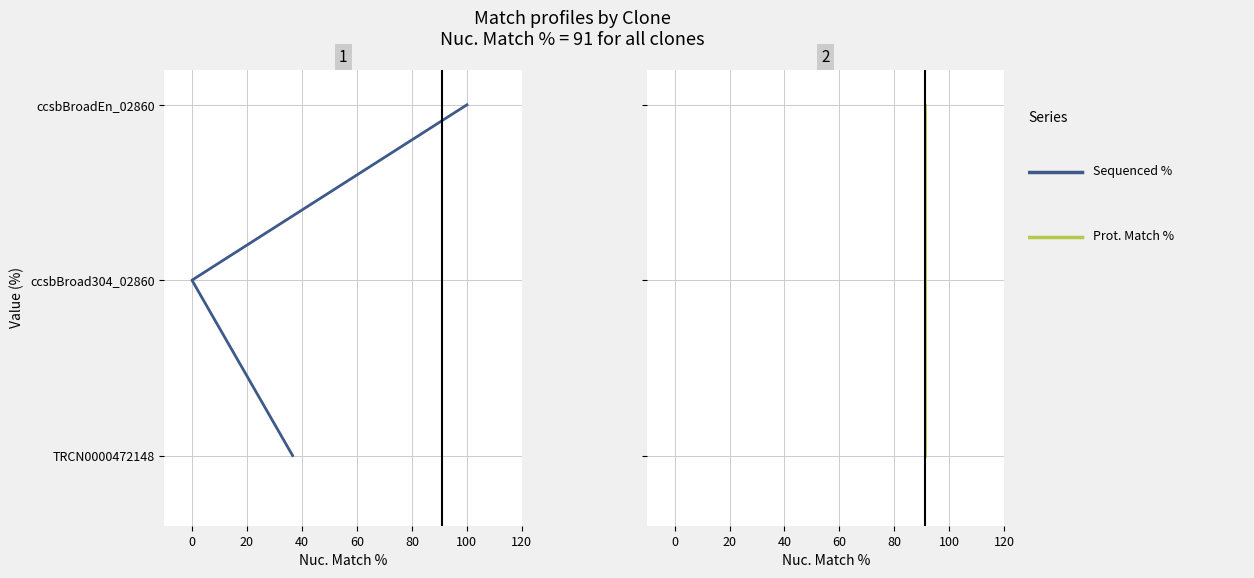

How many values in the Sequenced % series exceed 50?

1